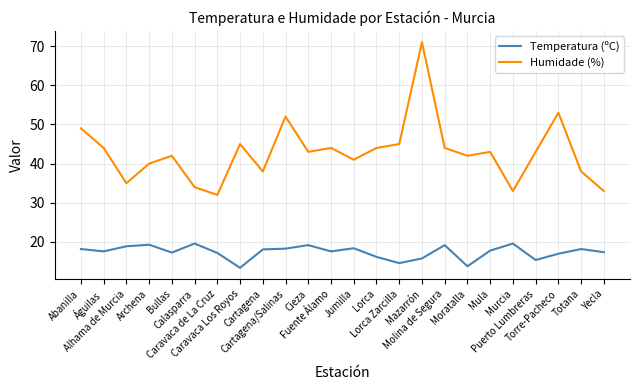

At which category is the sum across all series the highest?

Mazarrón